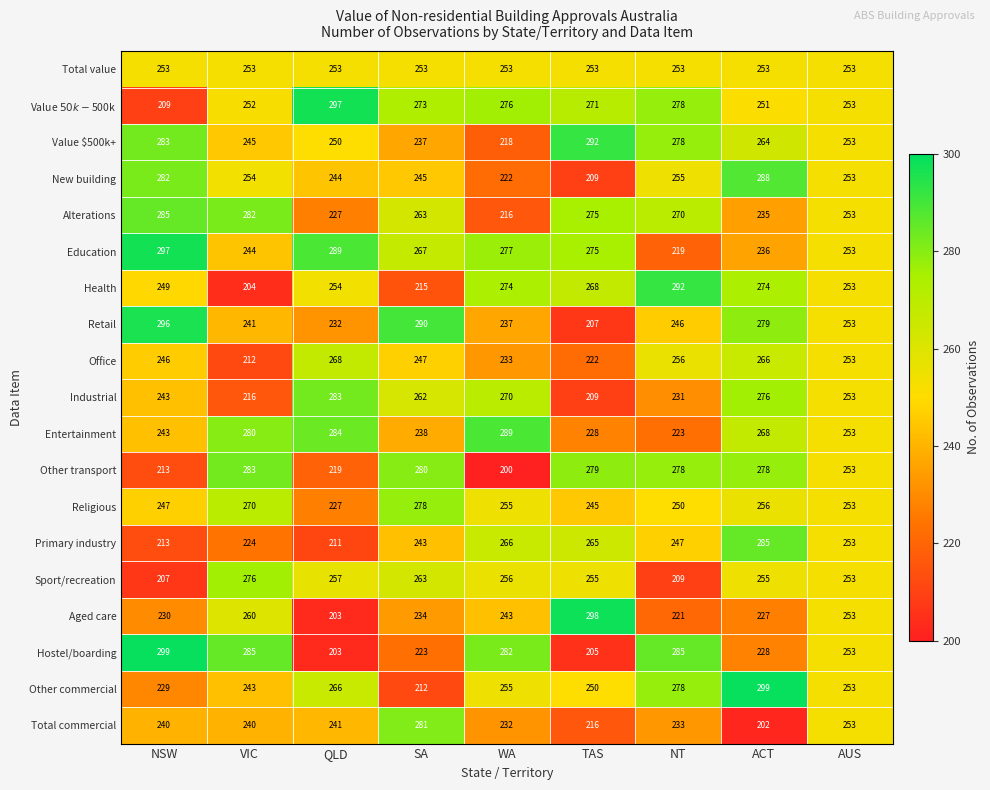

True or false: Hostel/boarding has a value of 102 at VIC.

False